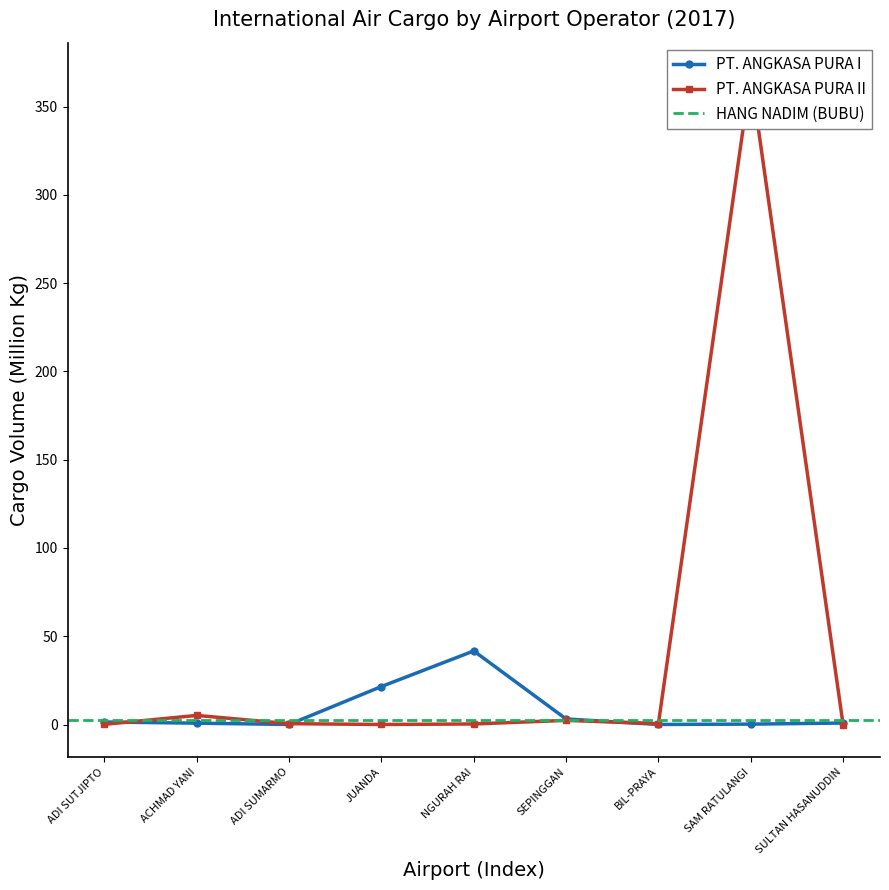

What is the maximum value for PT. ANGKASA PURA I?

41.7